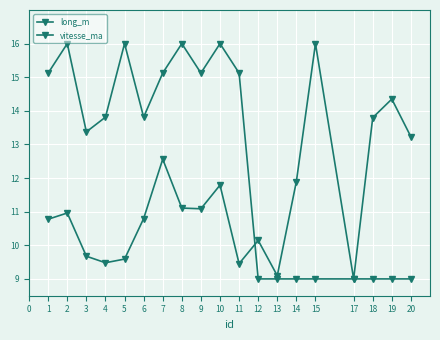

In long_m, how many points are lower than both neighbors (excluding endpoints)?

5